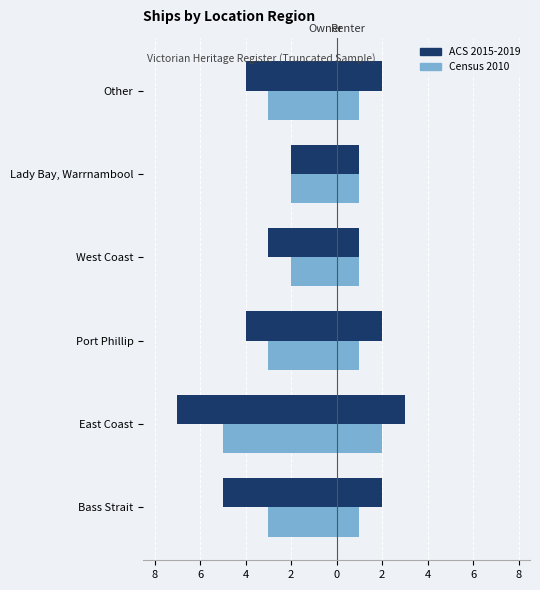

How many series are shown in this chart?

2